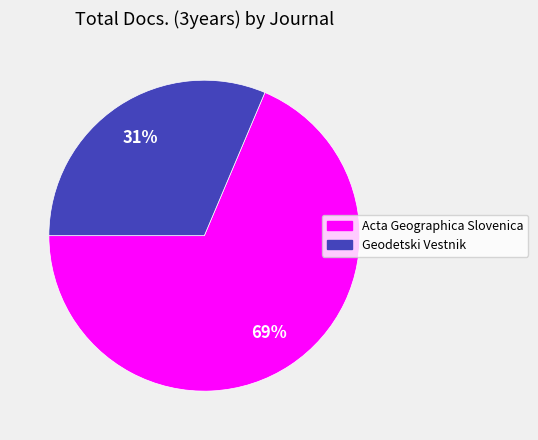

Do Geodetski Vestnik and Acta Geographica Slovenica together represent more than half of the pie?

Yes